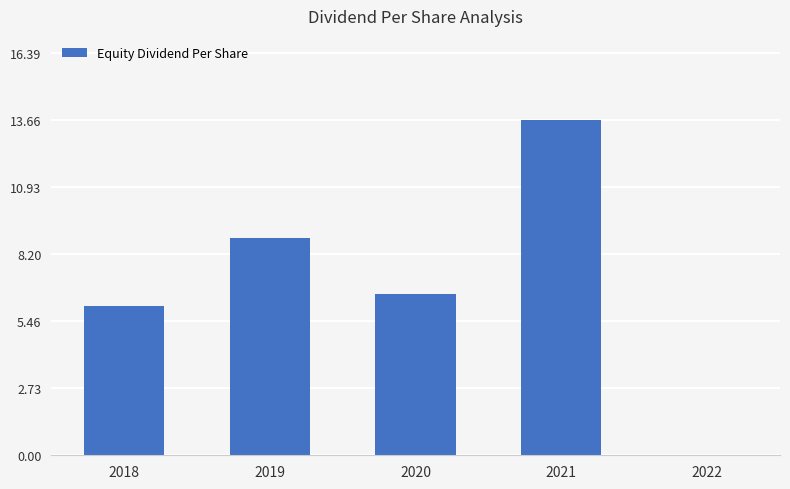

Which label corresponds to the largest value in the chart?

2021